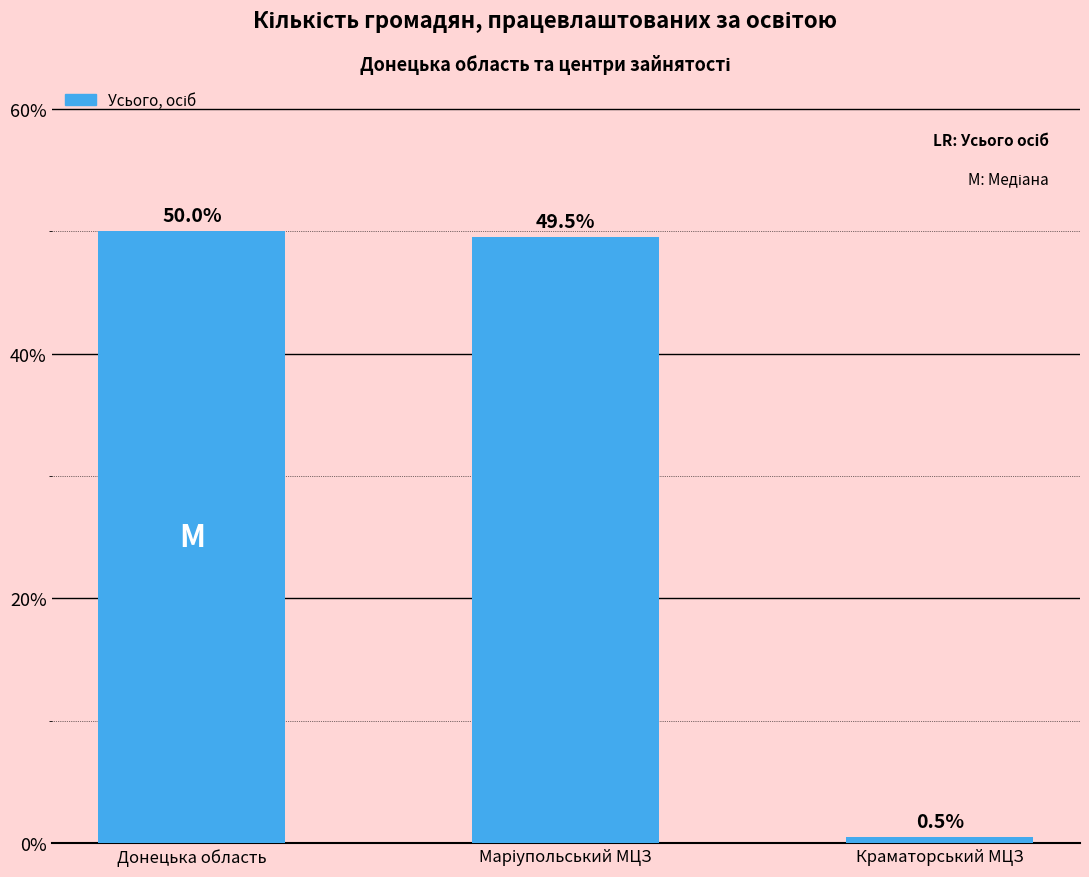

What is the difference between the values at Краматорський МЦЗ and Донецька область?

49.5